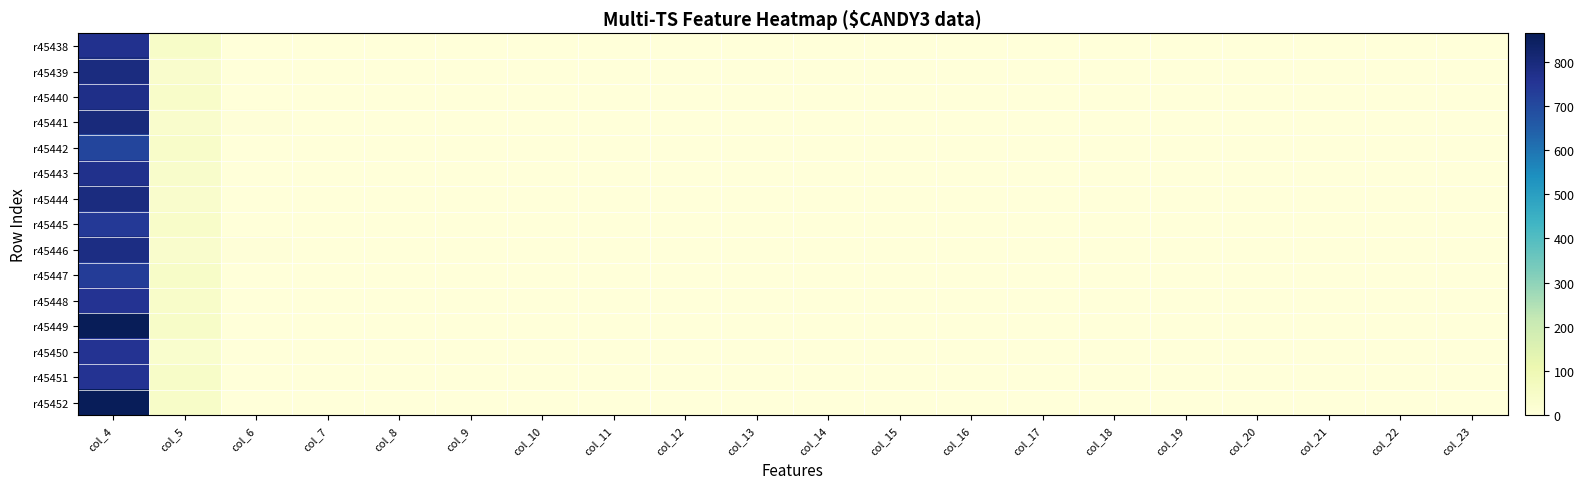

At col_21, list the series in order from largest to smallest.

r45438, r45439, r45440, r45441, r45442, r45443, r45444, r45445, r45446, r45447, r45448, r45449, r45450, r45451, r45452